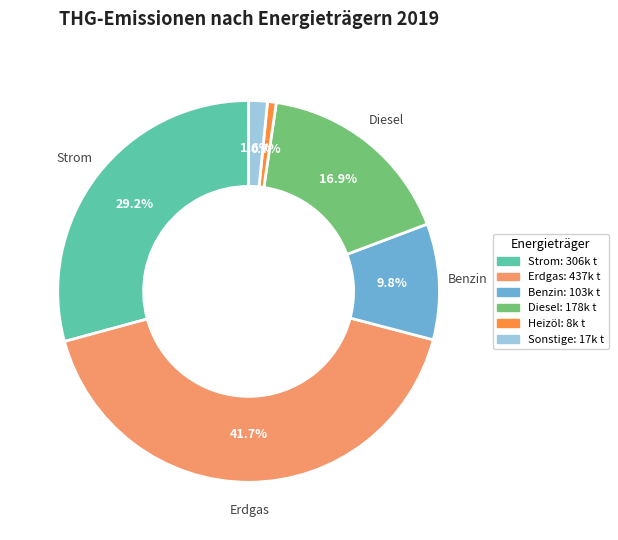

Does Heizöl represent more than half of the total?

No